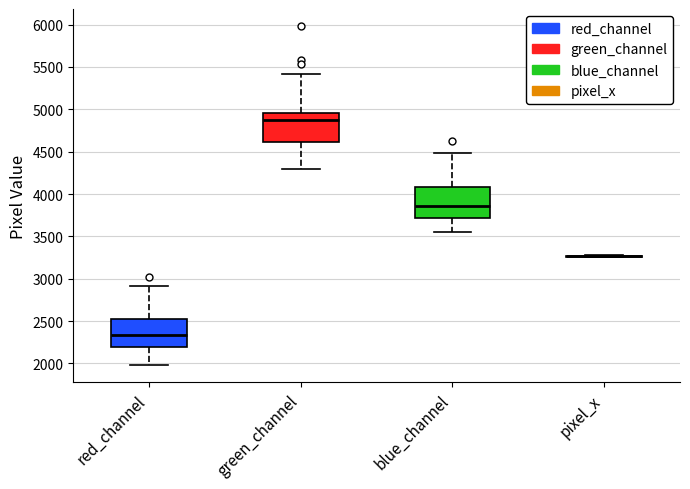

Reading left to right, read every box against the y-axis: the position of its median line, the range the box covers, and the ends of its whiskers. The values are not printed on the chart, so give them approximately, as read against the axis.

red_channel: median 2350, box 2200 to 2500, whiskers 2000 to 2900
green_channel: median 4900, box 4600 to 4950, whiskers 4300 to 5400
blue_channel: median 3850, box 3700 to 4100, whiskers 3550 to 4500
pixel_x: box collapsed to a line at 3250, whiskers 3250 to 3300